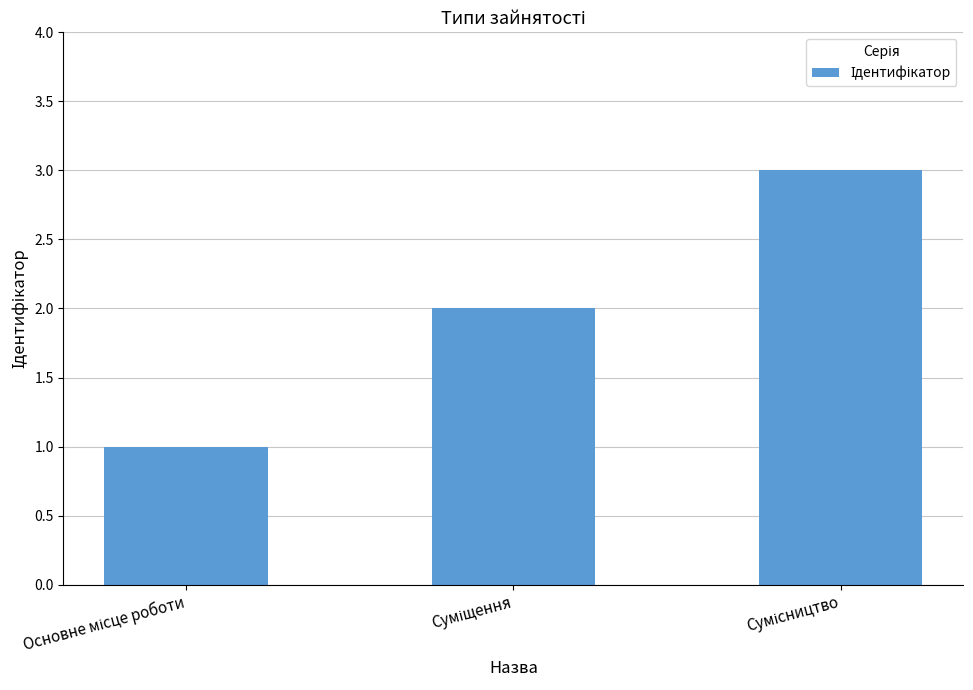

What is the difference between the maximum and minimum values?

2